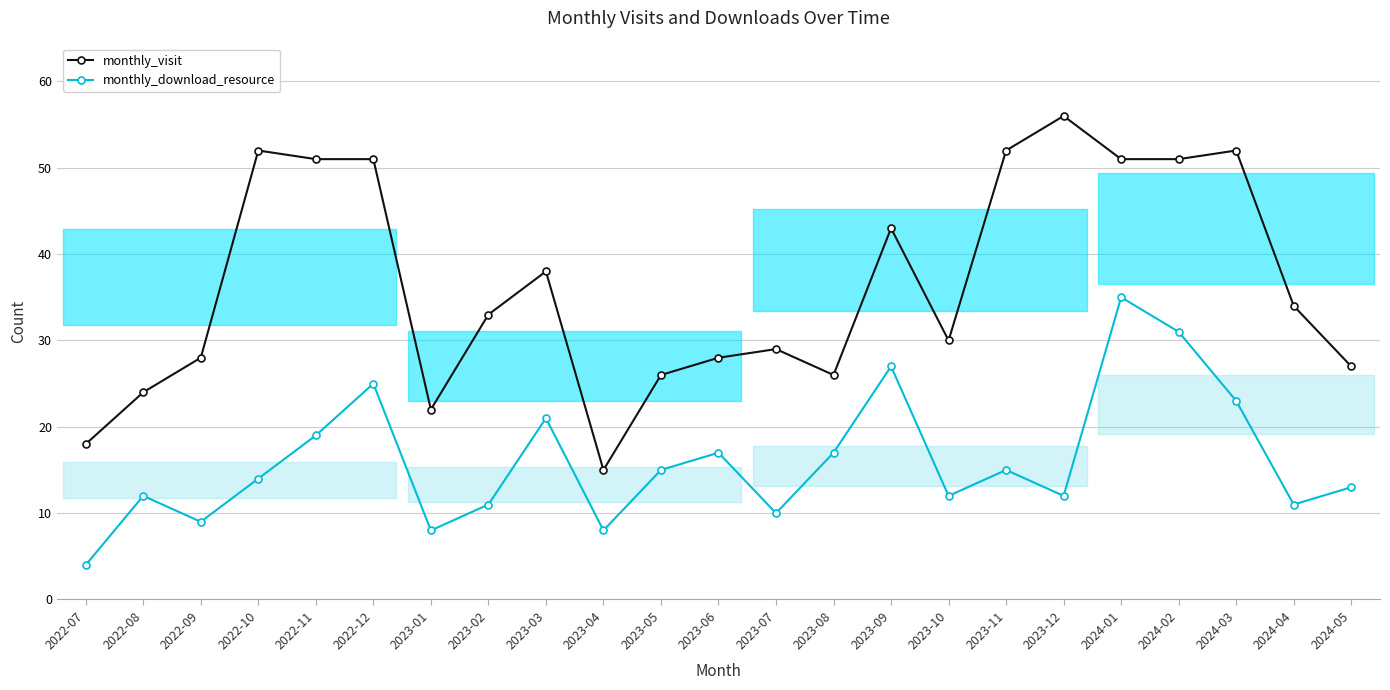

Is it true that monthly_download_resource equals 3 at 2023-01?

False